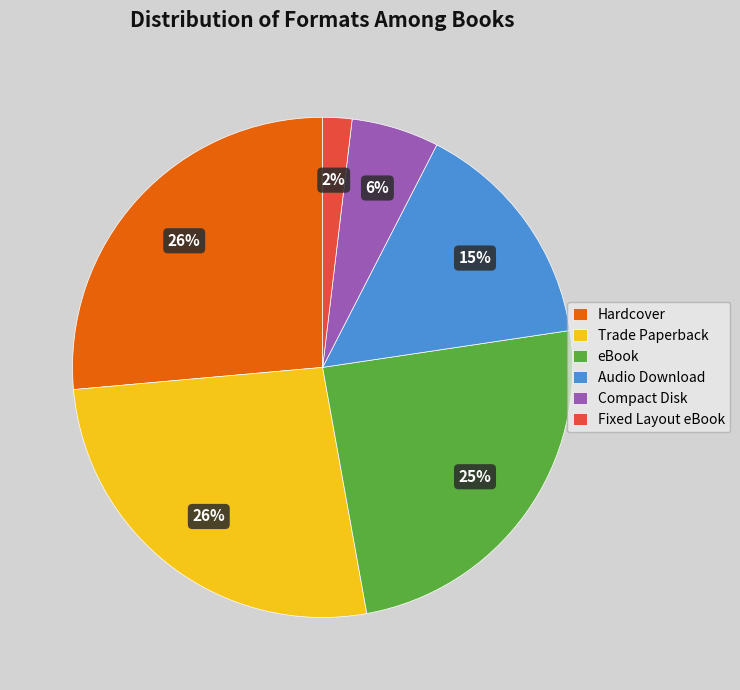

Which slice is the smallest?

Fixed Layout eBook